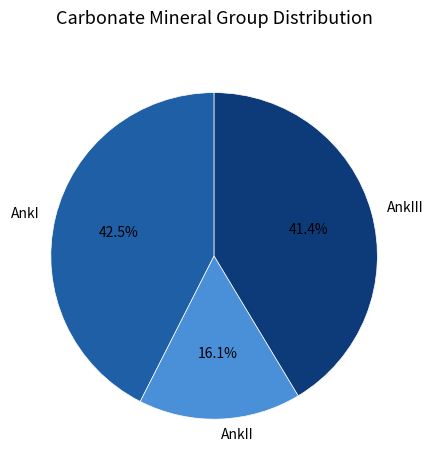

What percentage is the AnkII slice, to the nearest percent?

16%